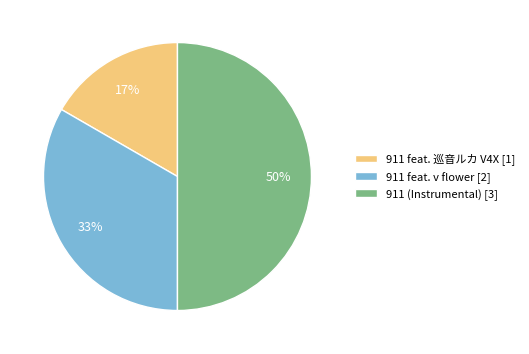

Which category has the smallest portion of the pie?

911 feat. 巡音ルカ V4X [1]